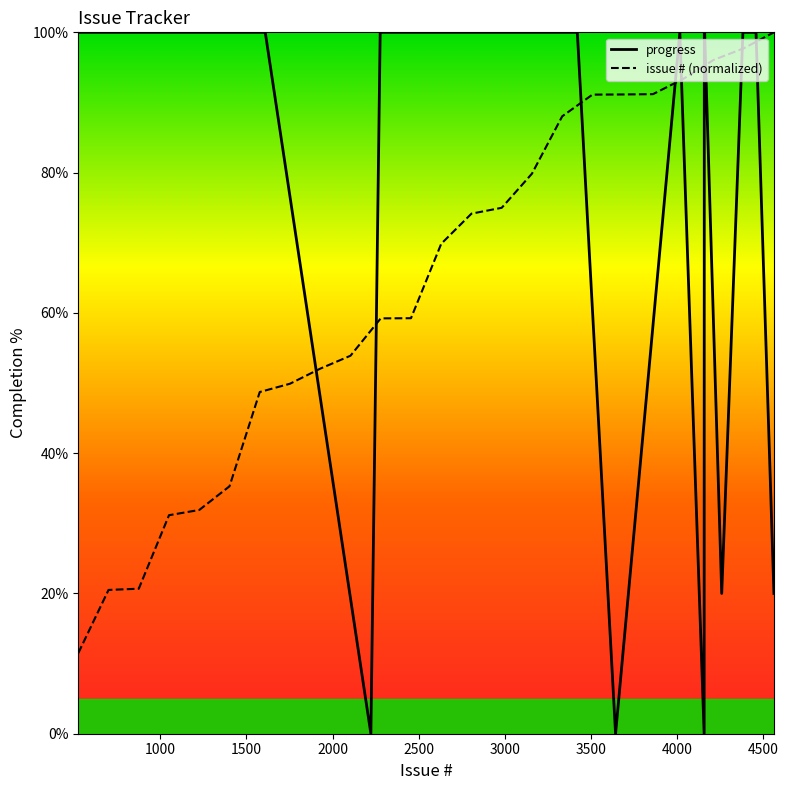

How many intersections are there between issue # (normalized) and progress?

9